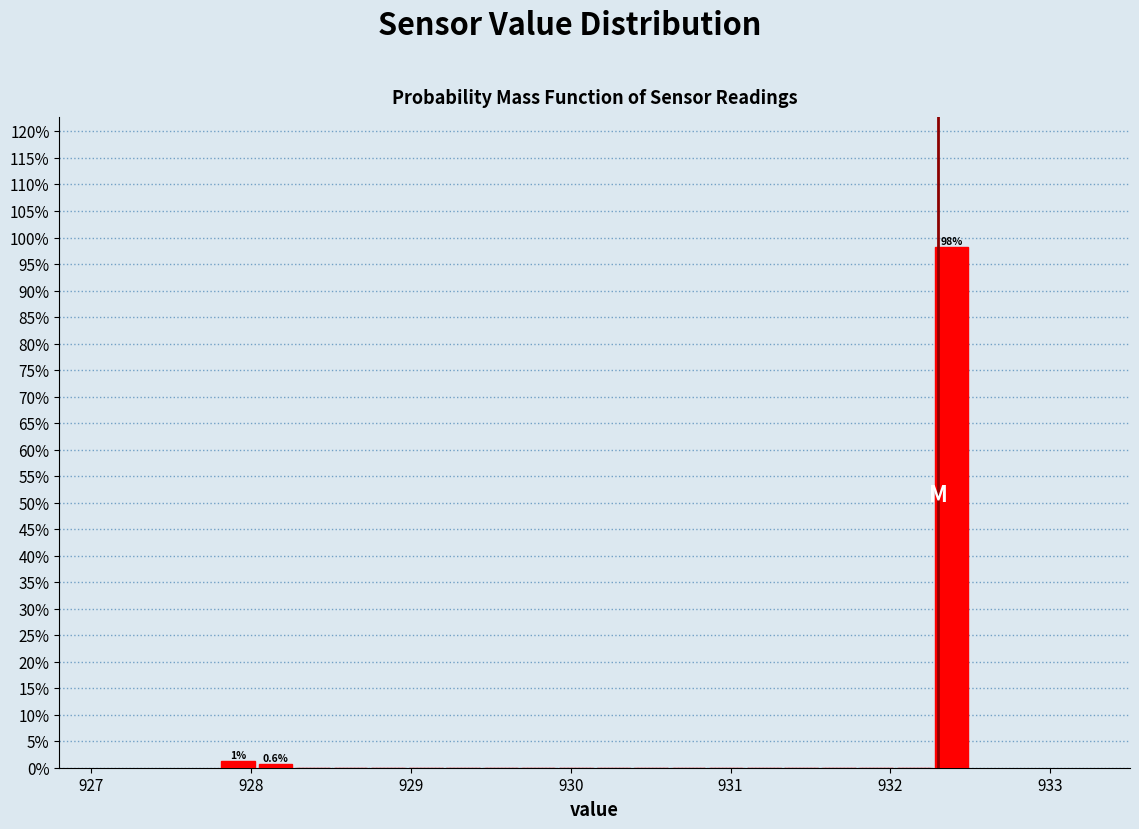

Read against the x-axis, roughly where is the centre of the tallest bar?

932.4